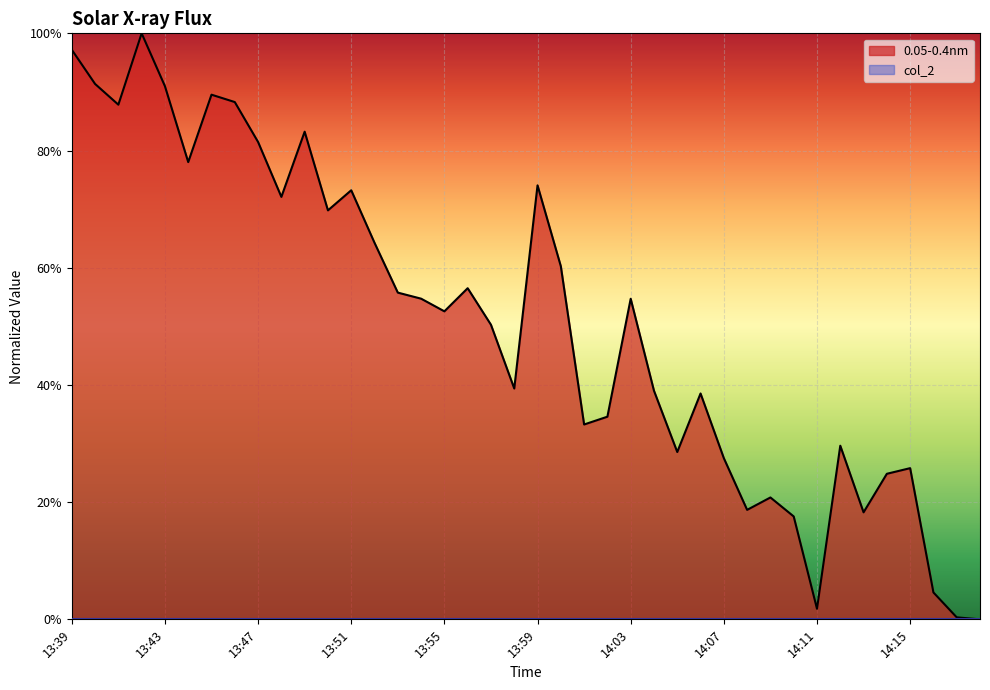

How many lines are shown in the chart?

1